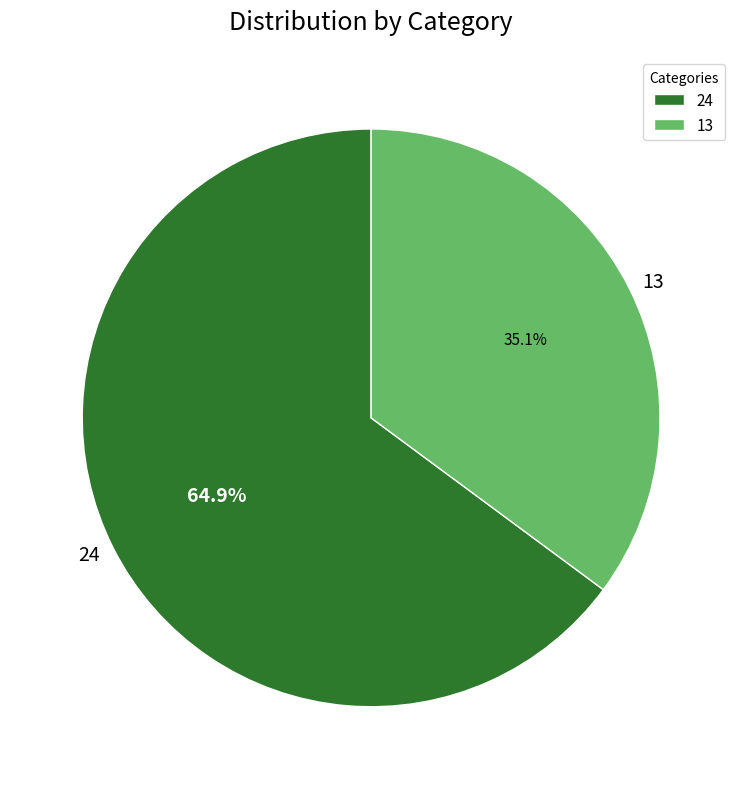

What percentage is NOT represented by 13?

64.9%